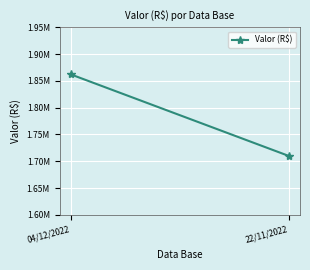

How many values are below 1862309?

1